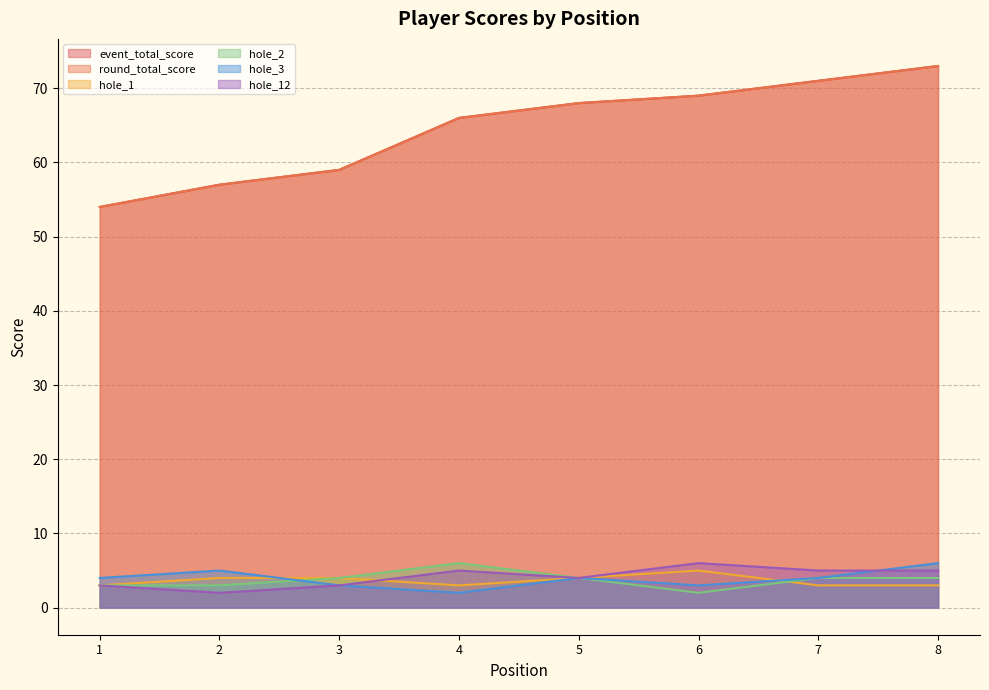

What is the greatest value displayed?

73